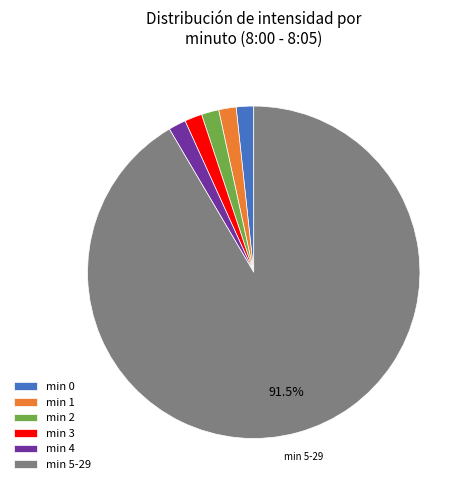

Count the number of slices in the pie.

6